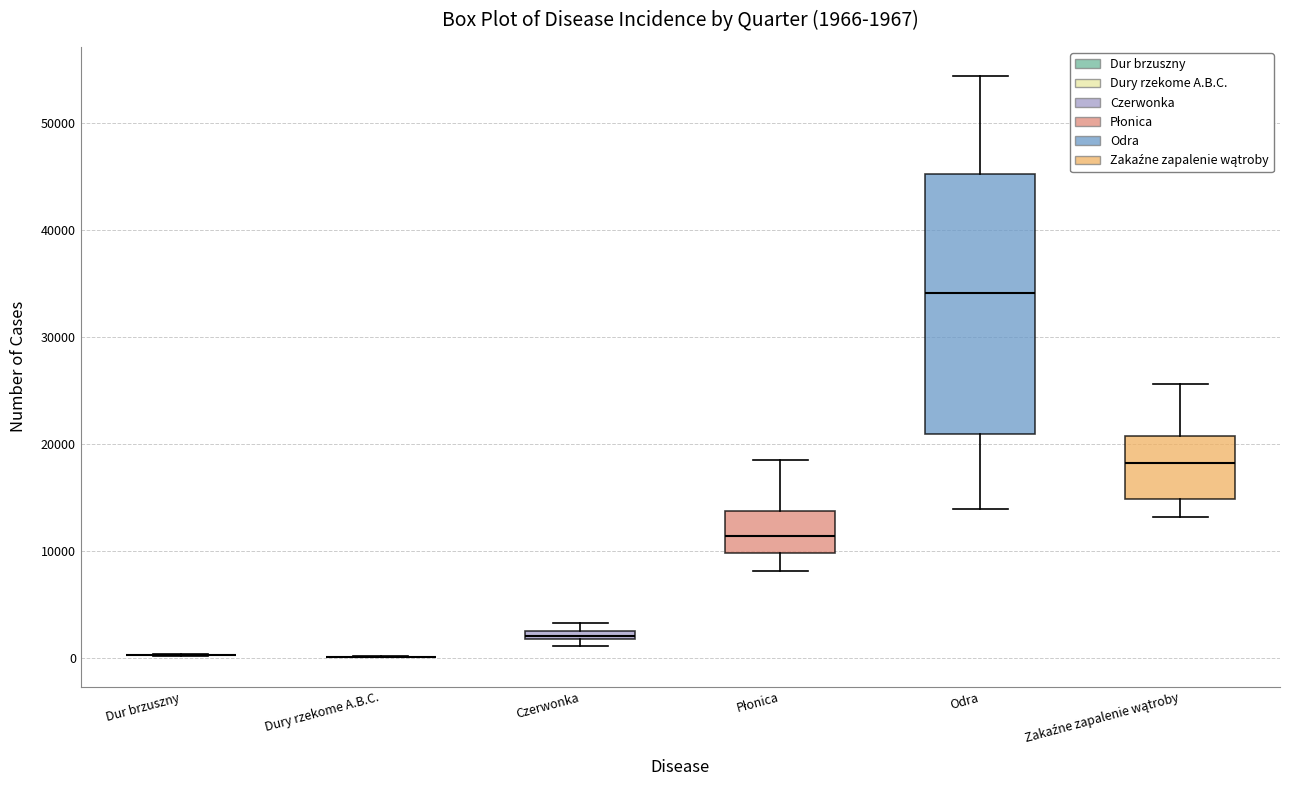

Comparing the boxes themselves (not the whiskers), which one is the tallest?

Odra